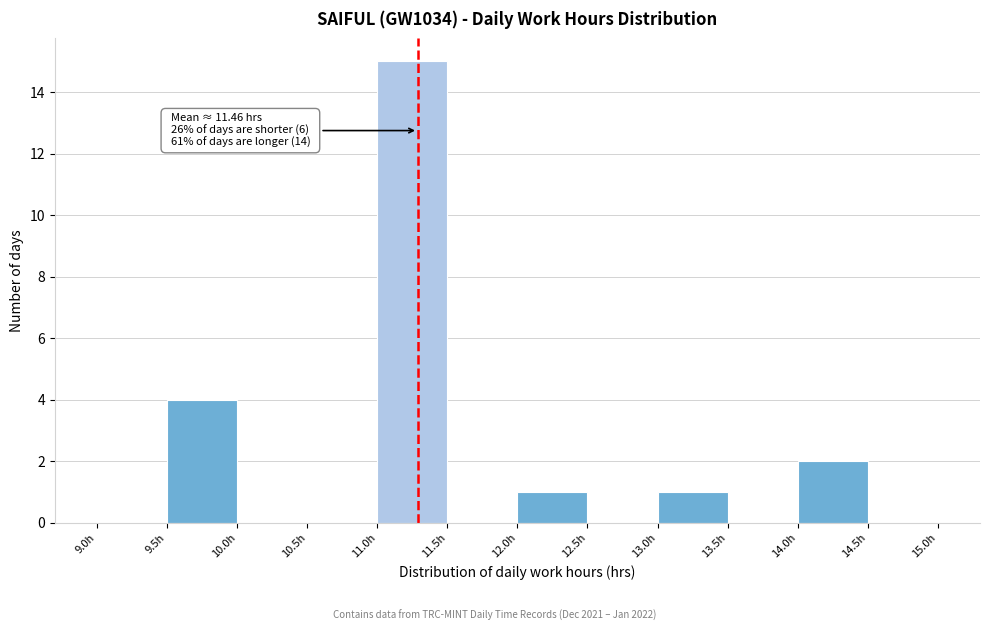

Over which range of the x-axis is the bar tallest?

11.0 to 11.5